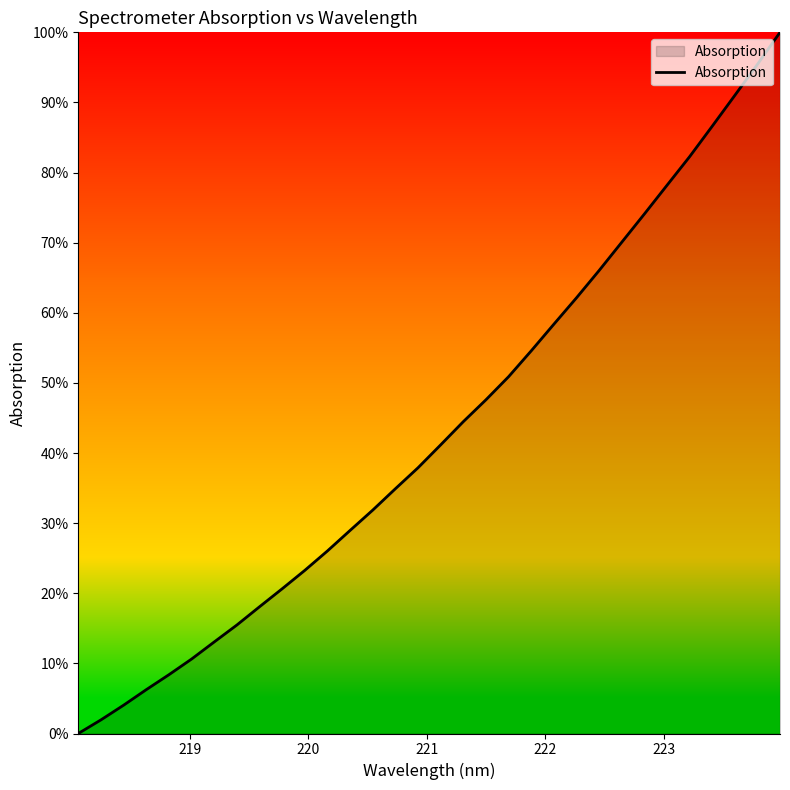

What is the difference between the second highest and second lowest values?

93.5